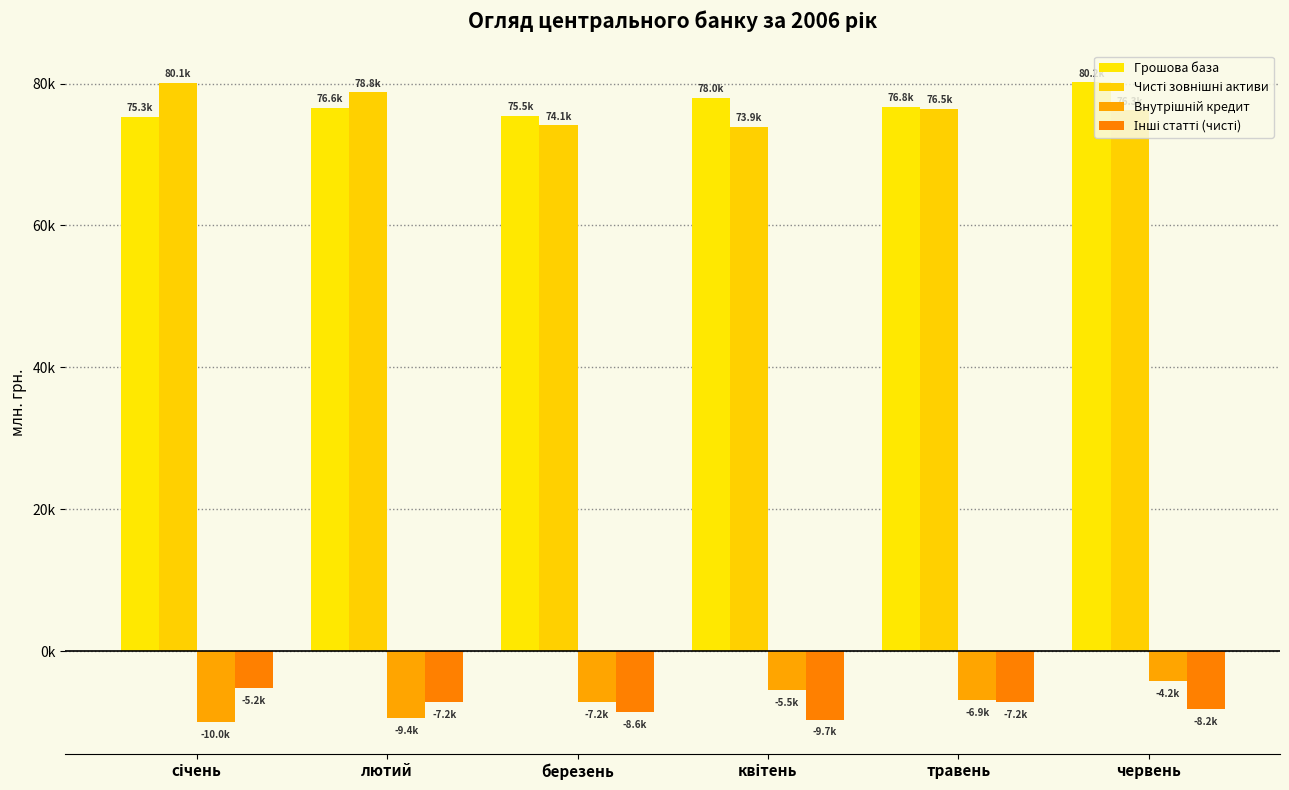

Are the bars horizontal?

No